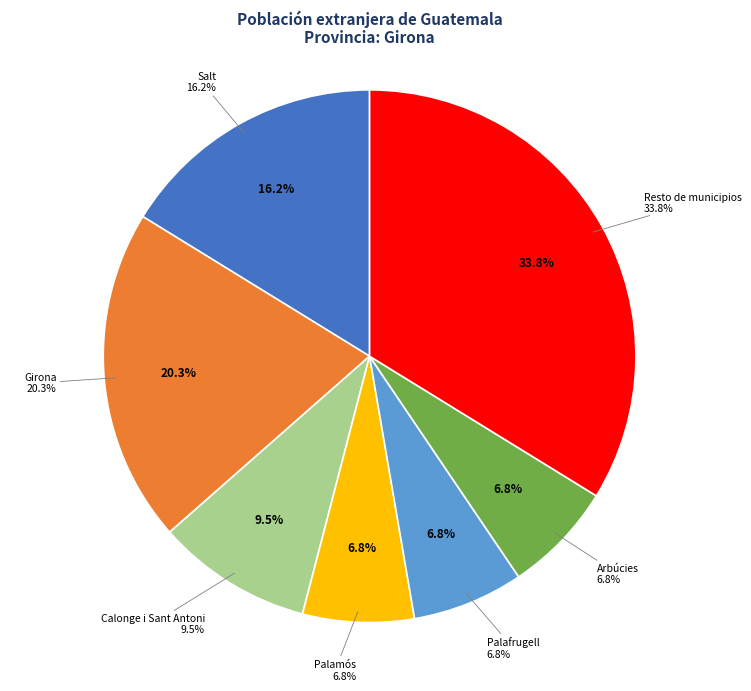

Do Arbúcies and Girona together represent more than half of the pie?

No